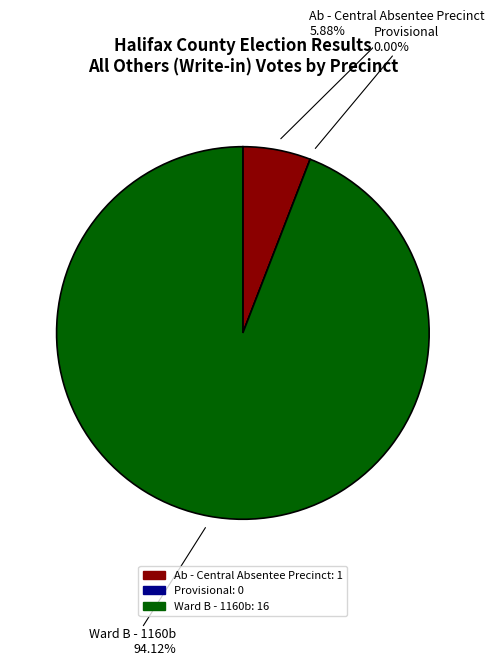

True or false: Provisional accounts for 0% of the total.

True